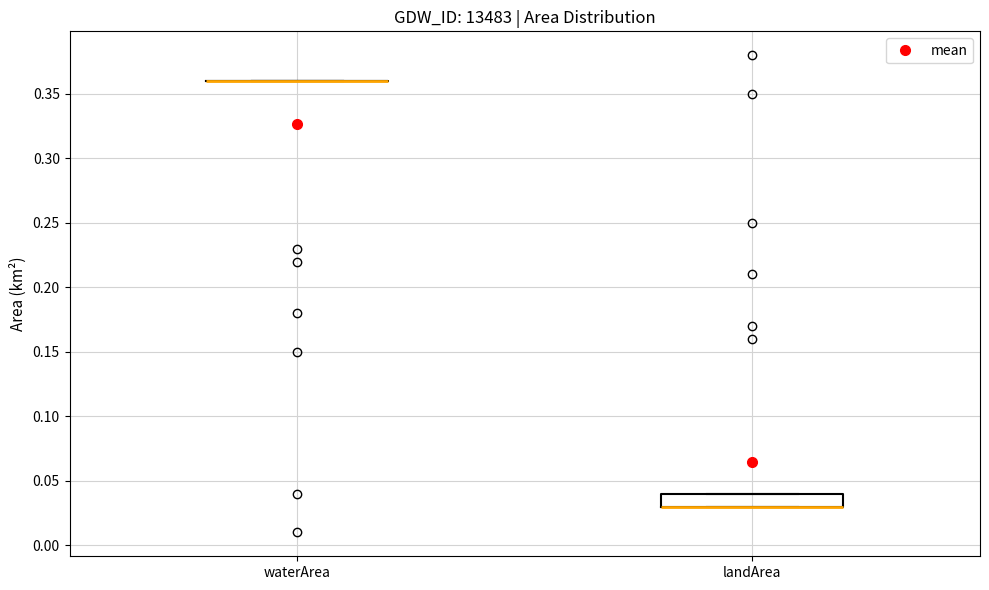

Comparing the boxes themselves (not the whiskers), which one is the tallest?

landArea